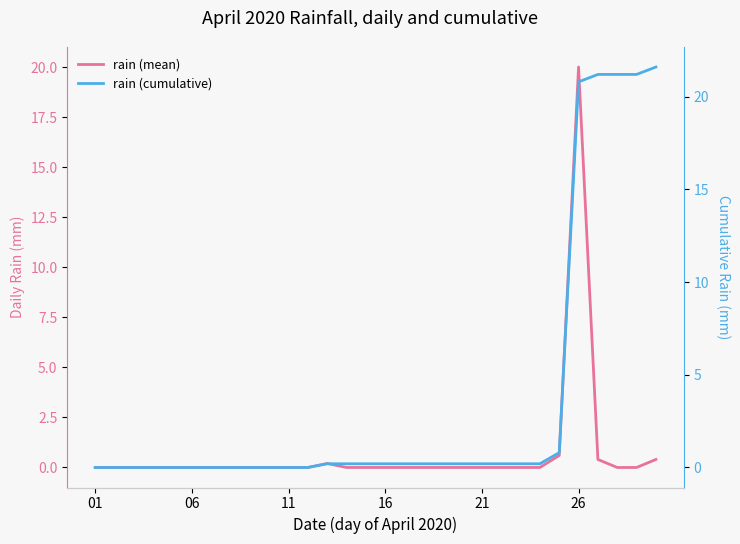

Rank the series at 19 from lowest to highest value.

rain (mean), rain (cumulative)